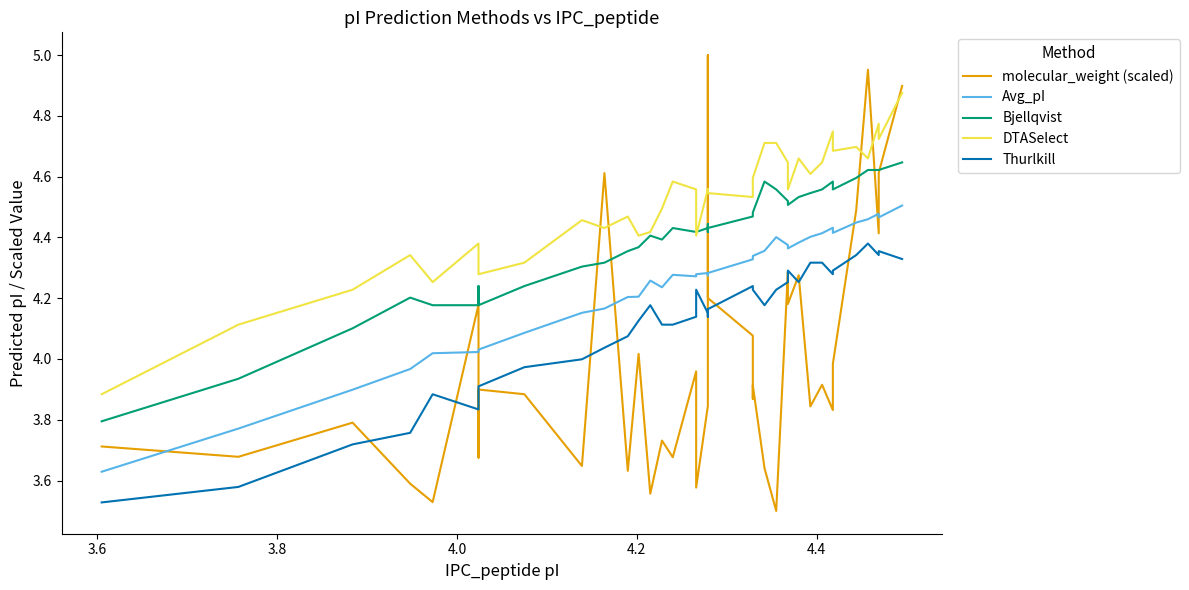

What is the minimum value shown in the chart?

3.5